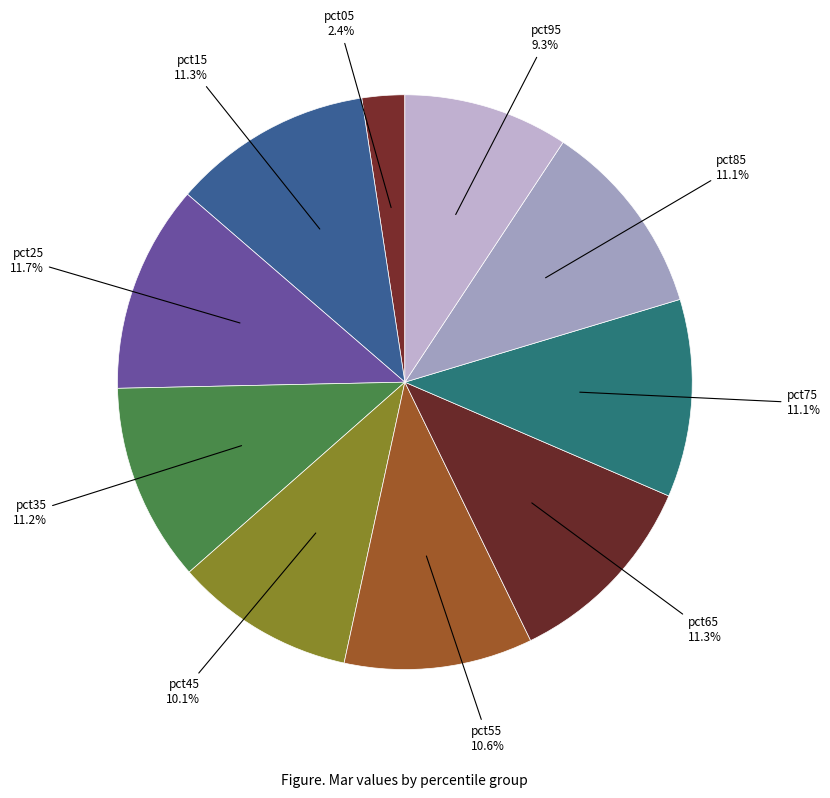

To the nearest percent, what is the difference between the pct85 and pct95 slice percentages?

2%